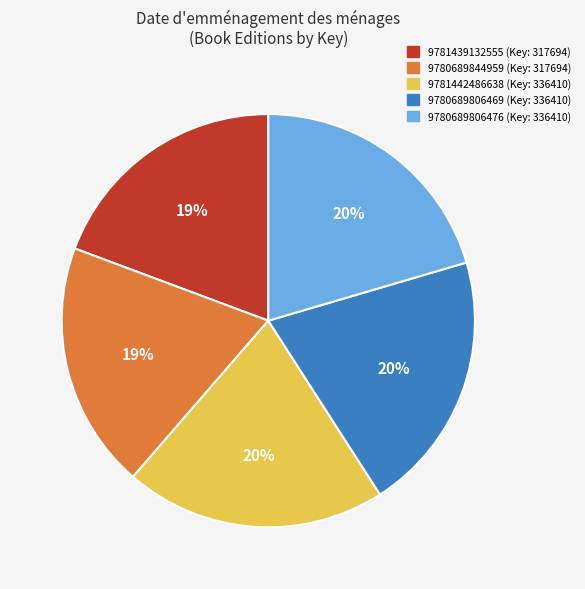

The 9780689844959 slice represents 19% of the pie. True or false?

True